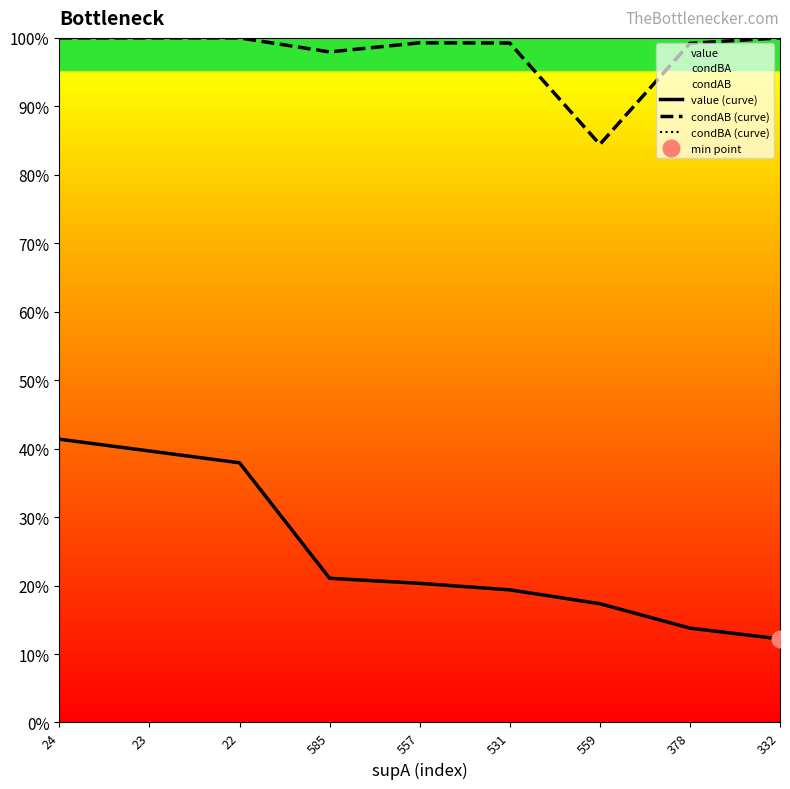

Count the number of data series in this chart.

3